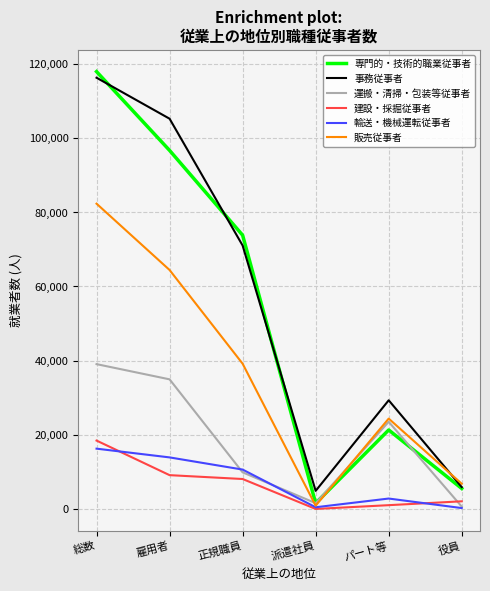

List the labels in order of 専門的・技術的職業従事者 value, largest first.

総数, 雇用者, 正規職員, パート等, 役員, 派遣社員